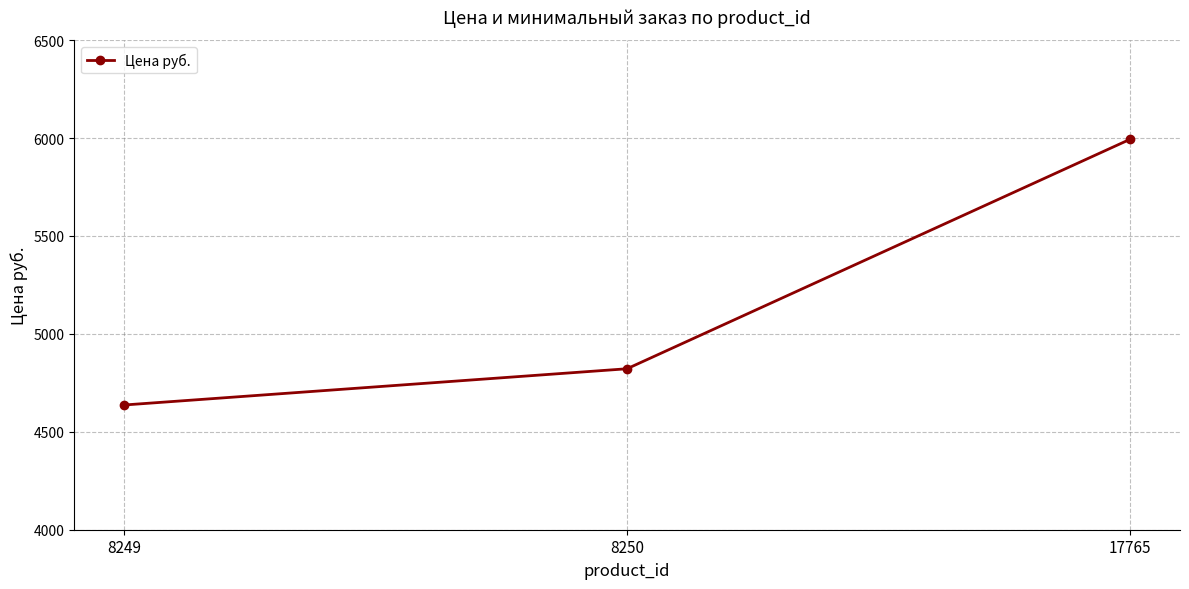

What is the difference between the values at 17765 and 8249?

1356